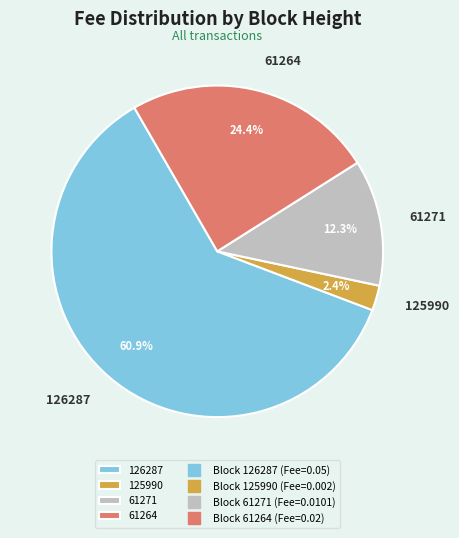

Is there a majority slice in this chart?

Yes